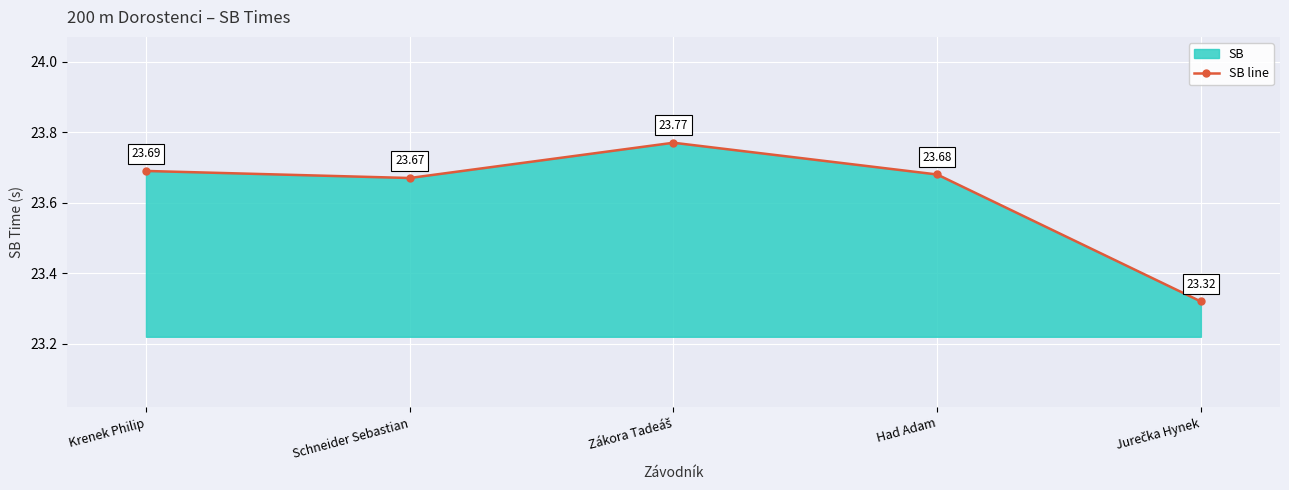

Is it true that the value at Jurečka Hynek is 23.3?

True